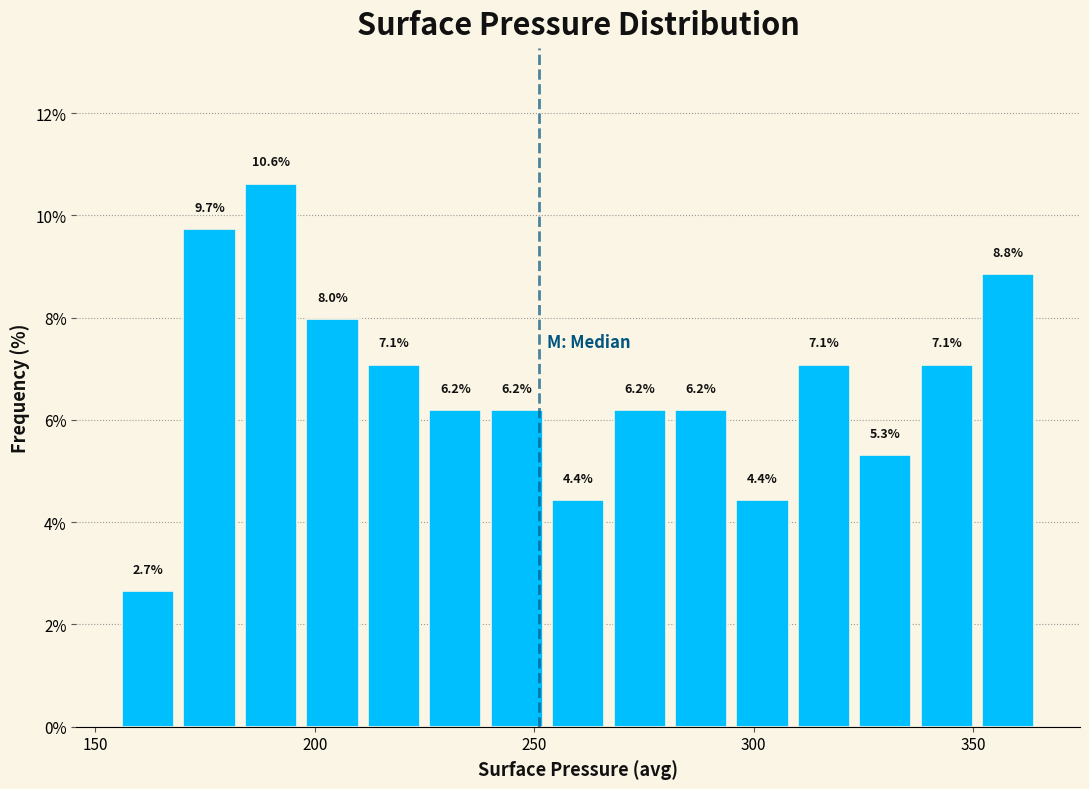

Read against the x-axis, roughly where is the centre of the tallest bar?

190